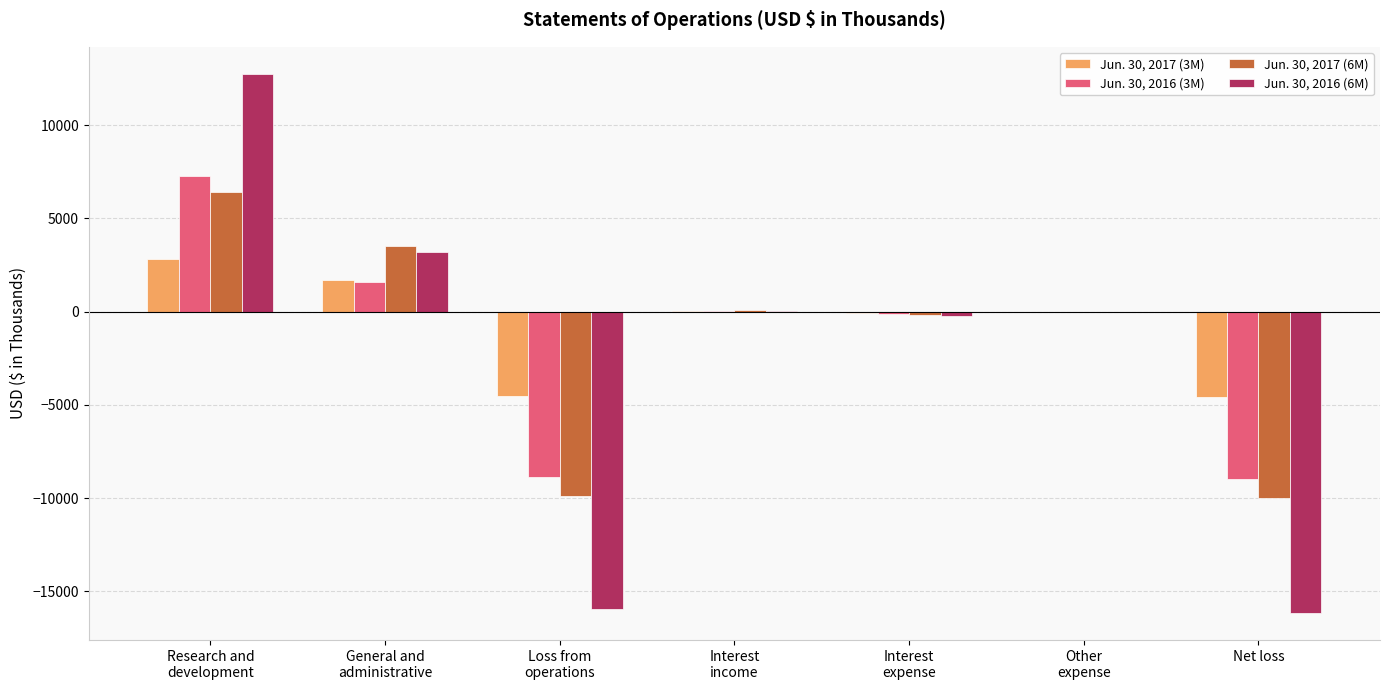

Is the value of Jun. 30, 2017 (6M) at Loss from
operations greater than the value of Jun. 30, 2017 (3M) at Interest
income?

No